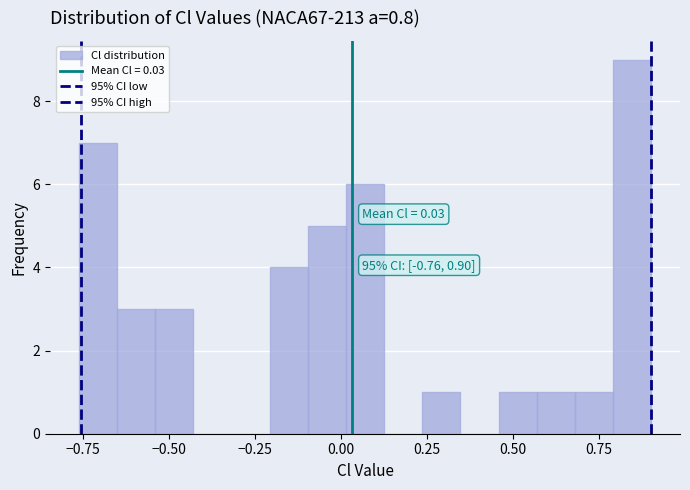

Around what value on the x-axis is the tallest bar? Give the approximate position of its centre, as read against the axis.

0.85